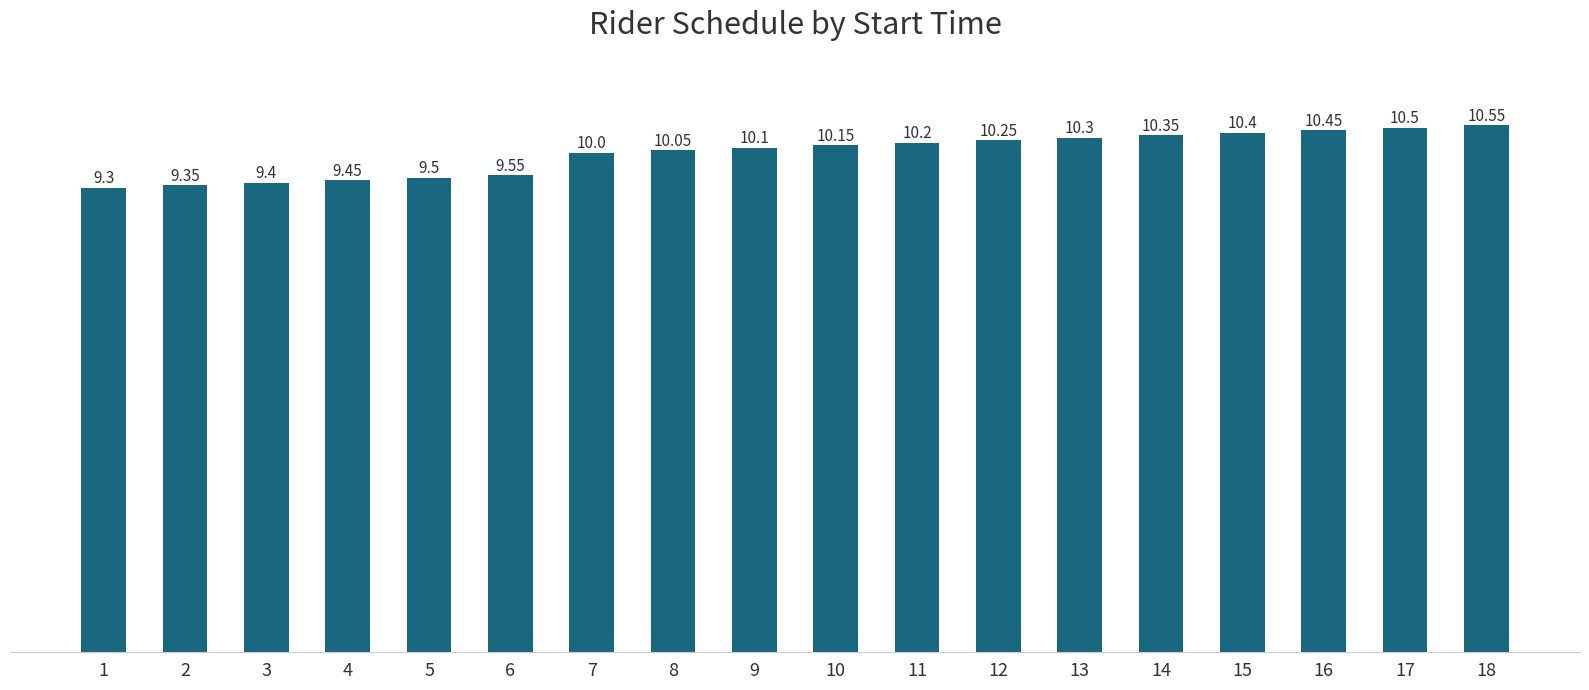

Are the bars horizontal?

No